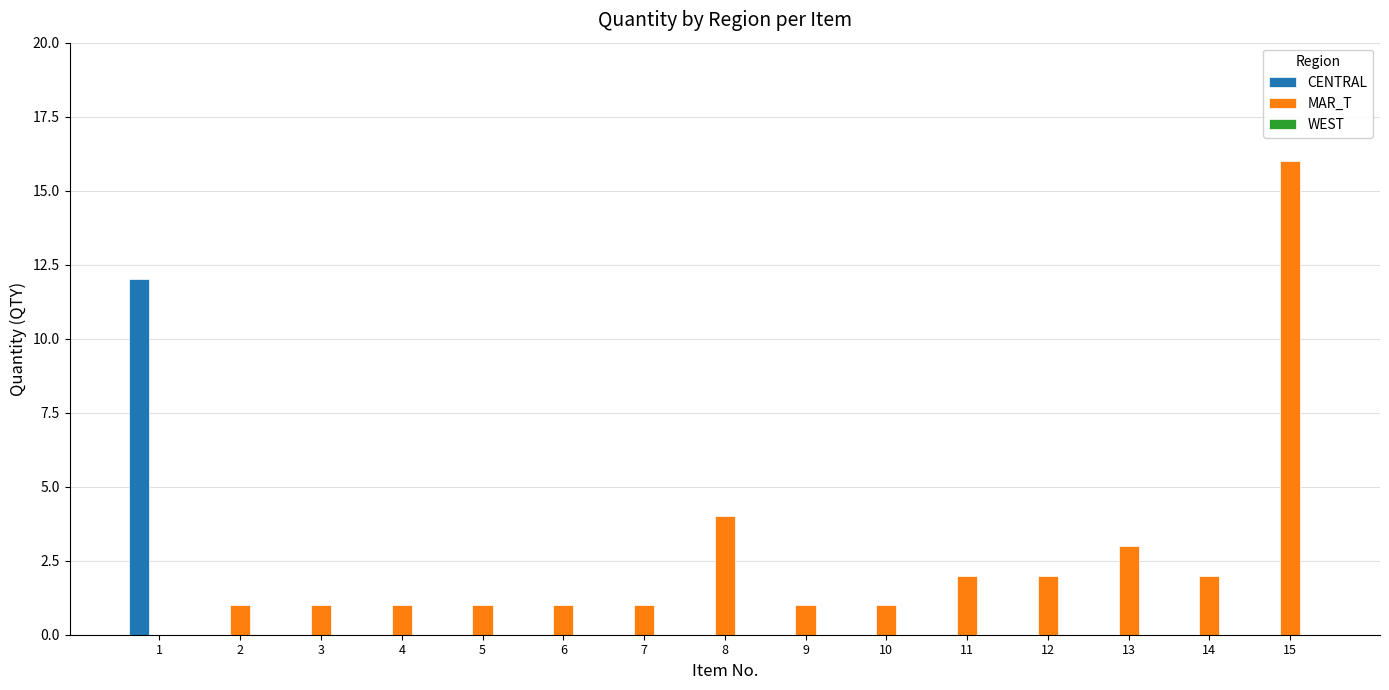

Which series has the largest total across all categories?

MAR_T